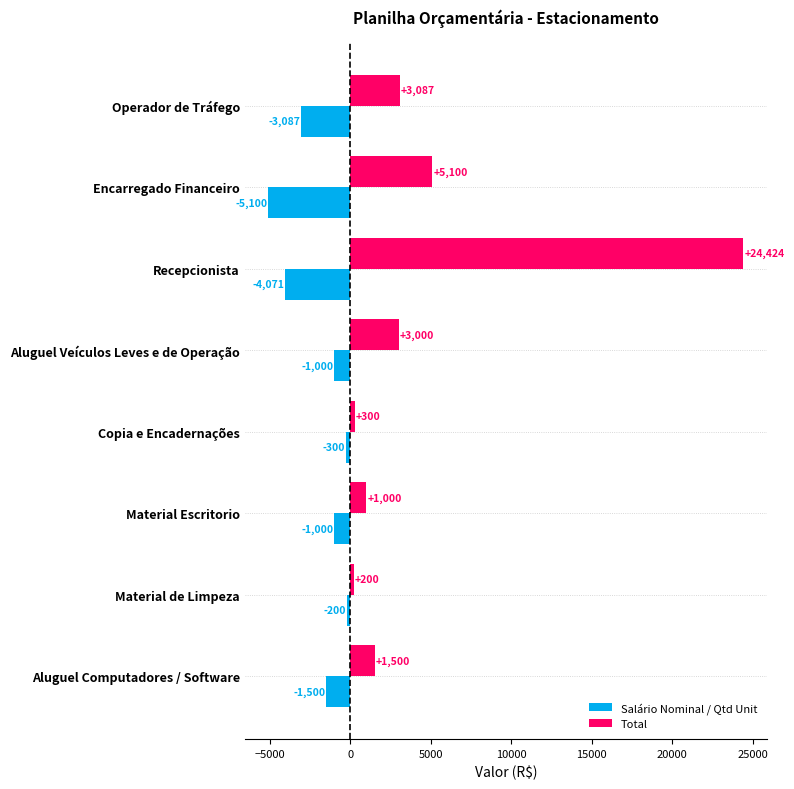

What is the smallest value displayed?

-5099.8